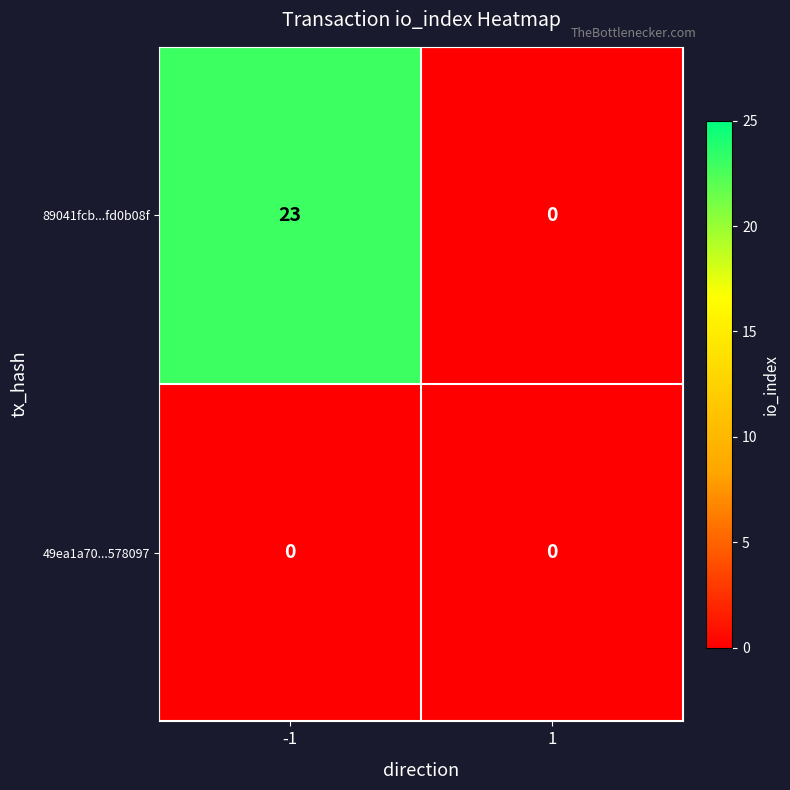

Reading left to right, list all the values displayed in this chart.

89041fcb...fd0b08f: 23	0
49ea1a70...578097: 0	0